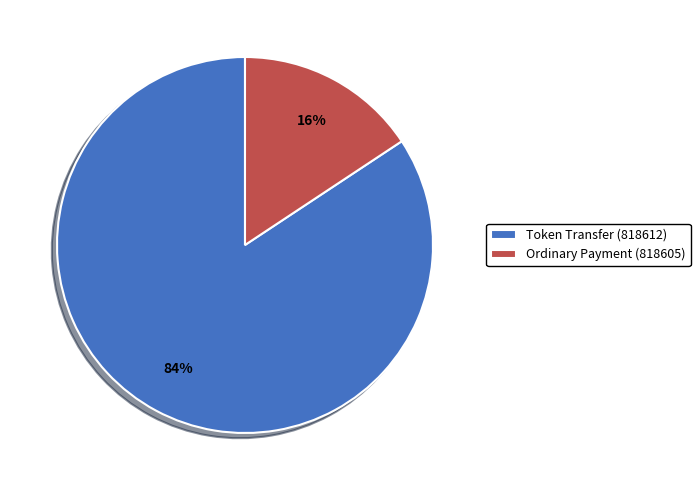

To the nearest percent, what portion does Token Transfer (818612) represent?

84%